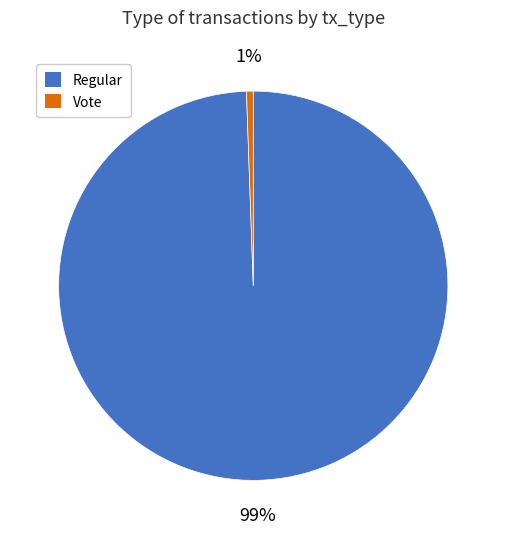

Which slice is the smallest?

Vote